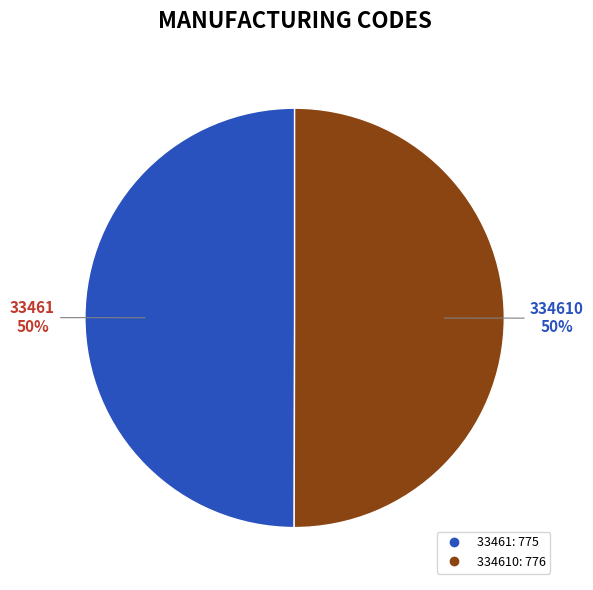

To the nearest percent, what is the average slice percentage?

50%